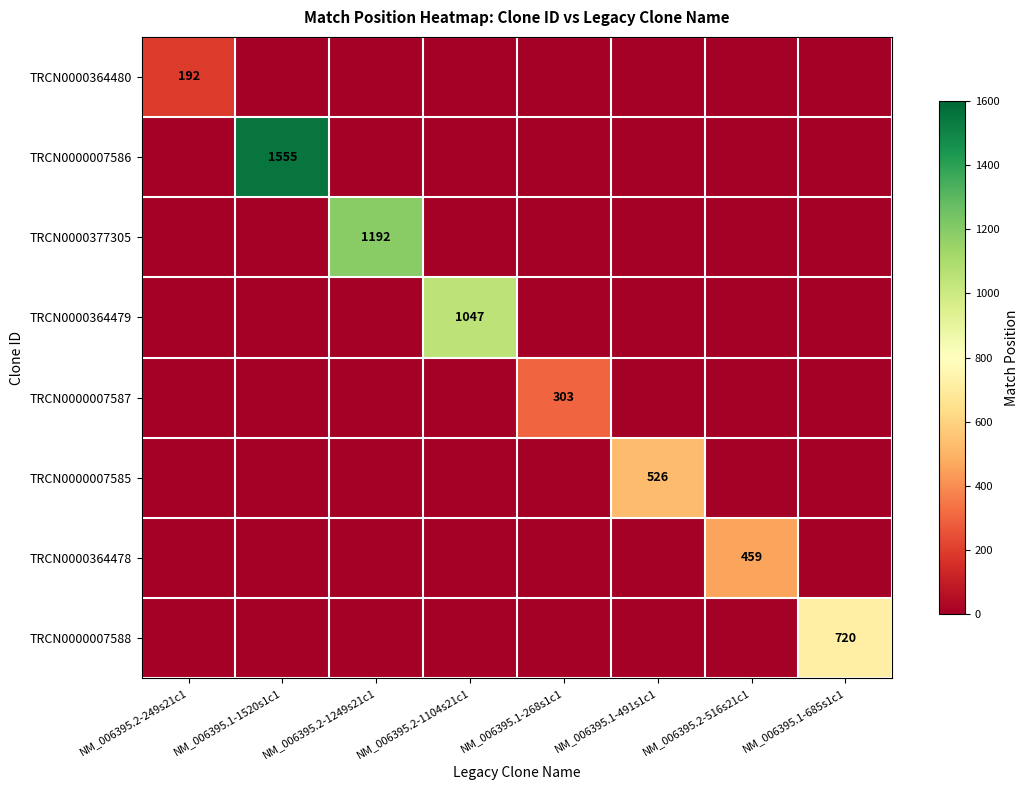

The TRCN0000007588 series shows 377 at NM_006395.1-685s1c1. True or false?

False